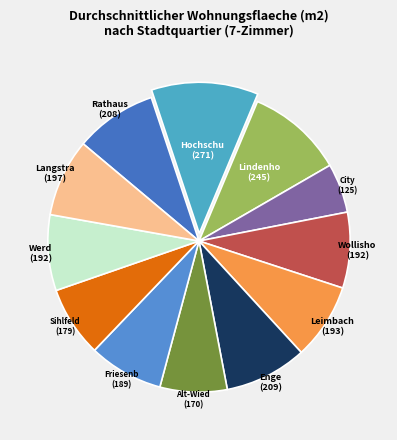

How many segments does this pie chart have?

12